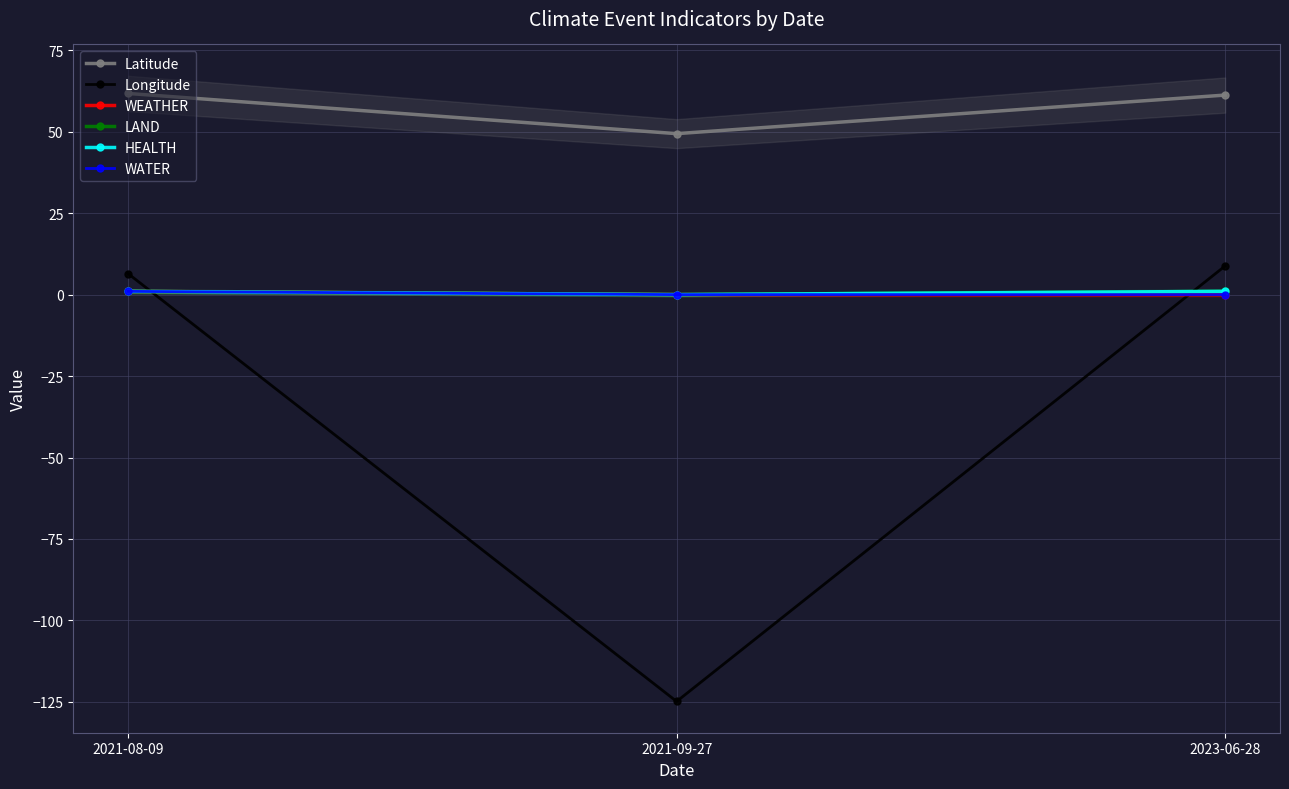

Which series has the widest spread of values?

Longitude